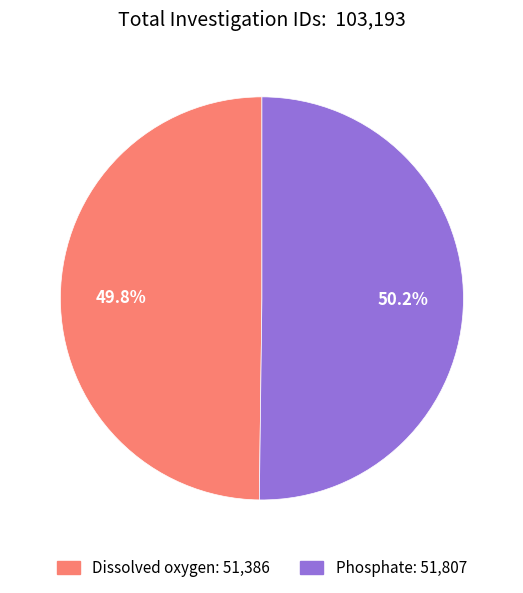

Combined, what portion of the pie is Dissolved oxygen and Phosphate?

100.0%